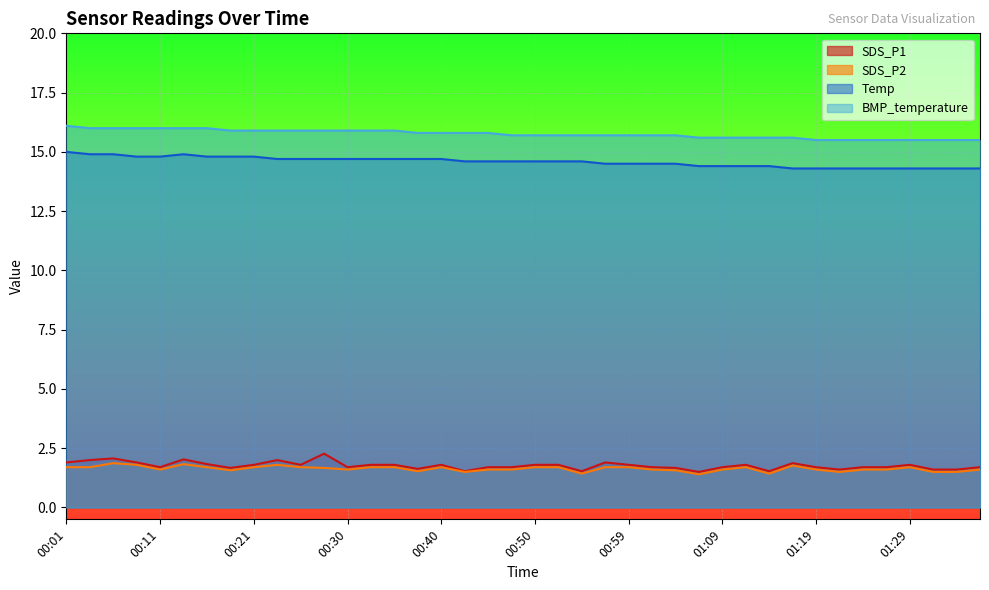

True or false: SDS_P1 has a value of 1.0 at 01:07.

False